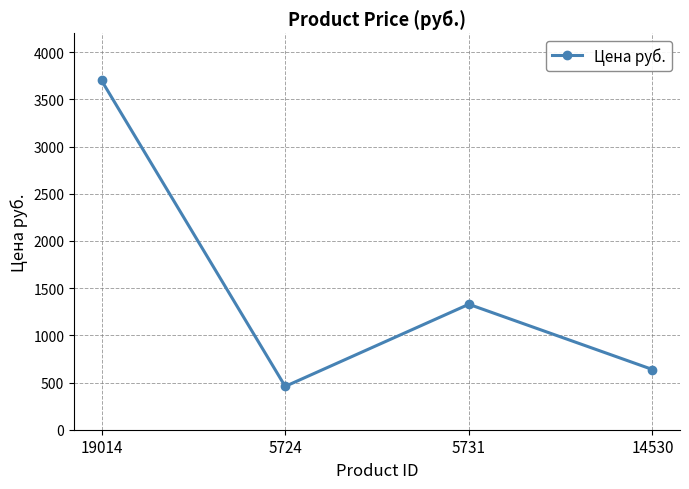

Between 19014 and 14530, which is larger?

19014